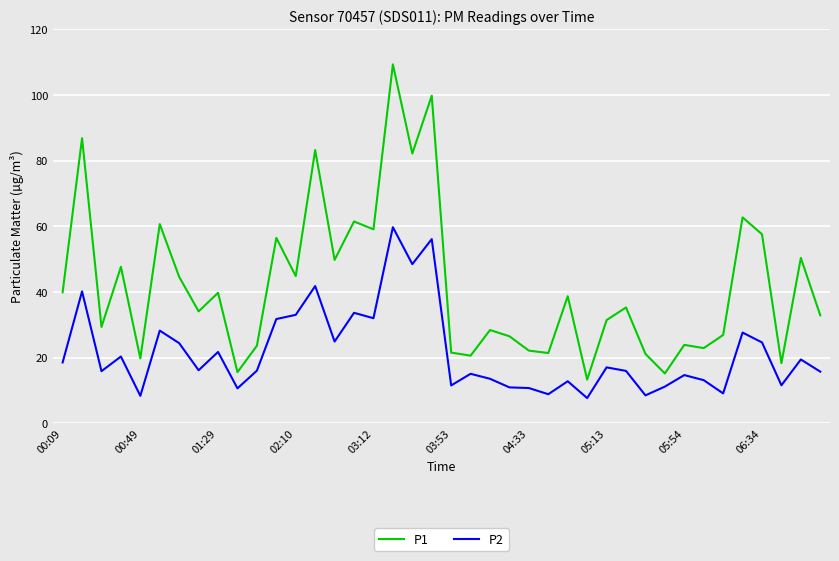

What is the lowest value of the P1 series?

13.3